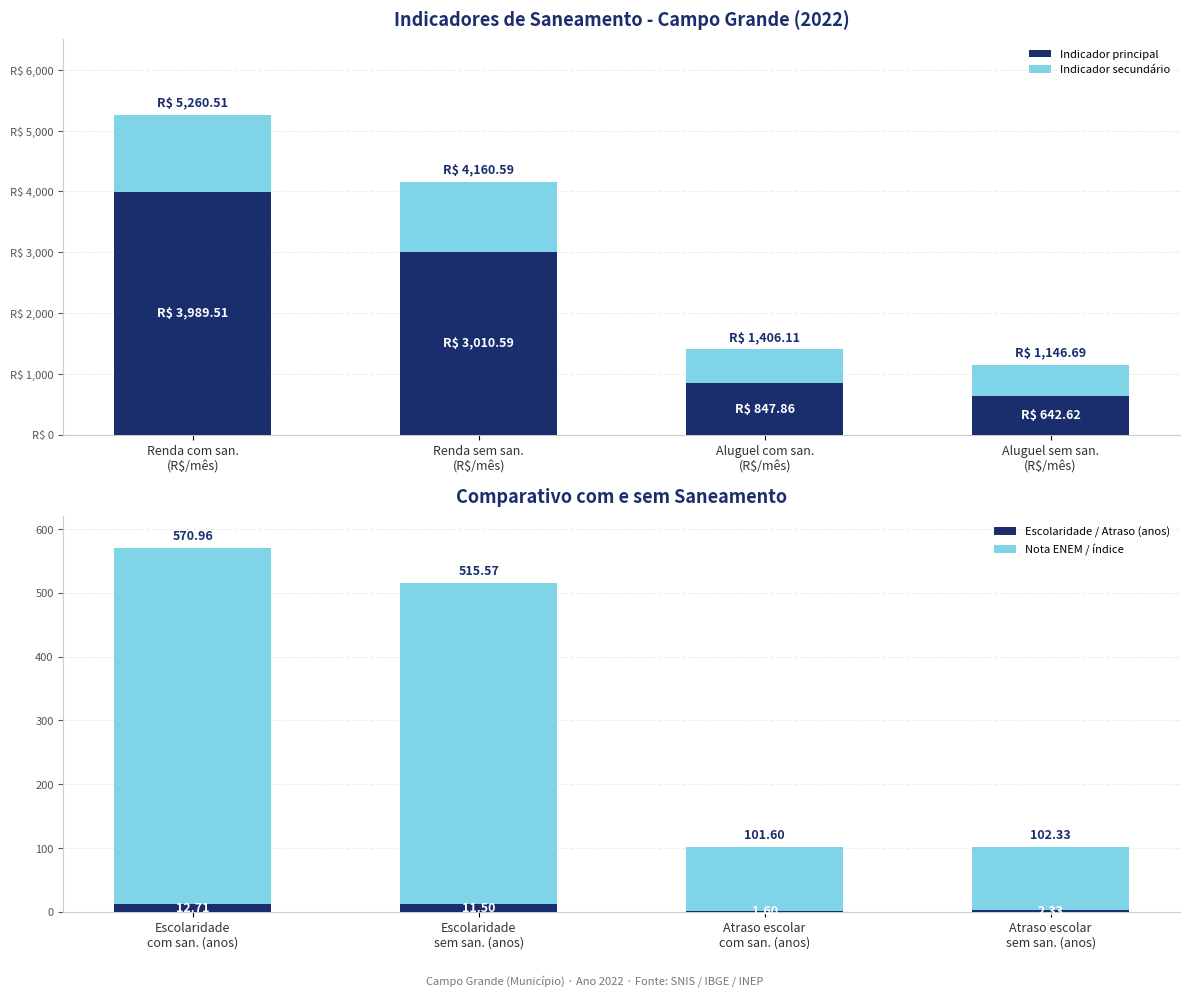

What is the sum of all Escolaridade / Atraso (anos) values?

28.1